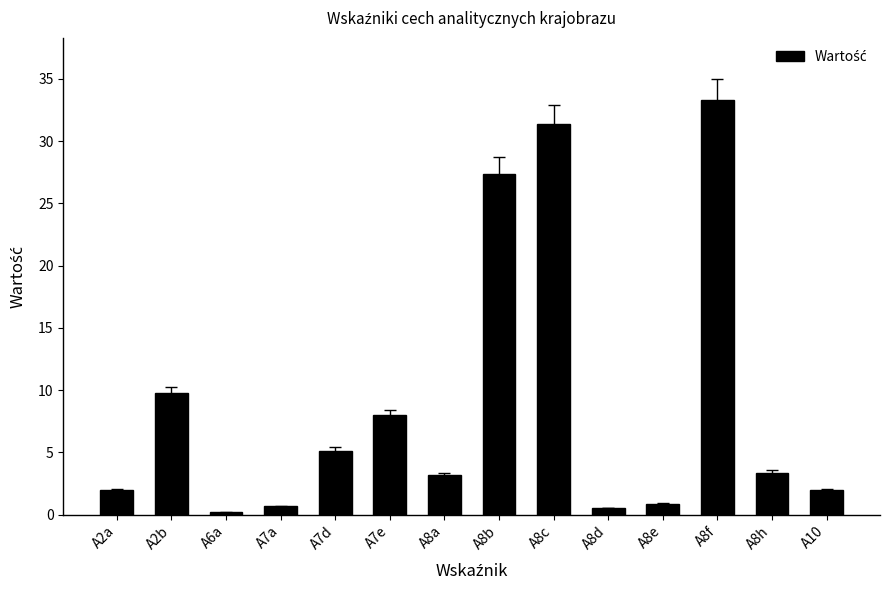

What is the ratio of the value at A7d to the value at A8a?

1.6